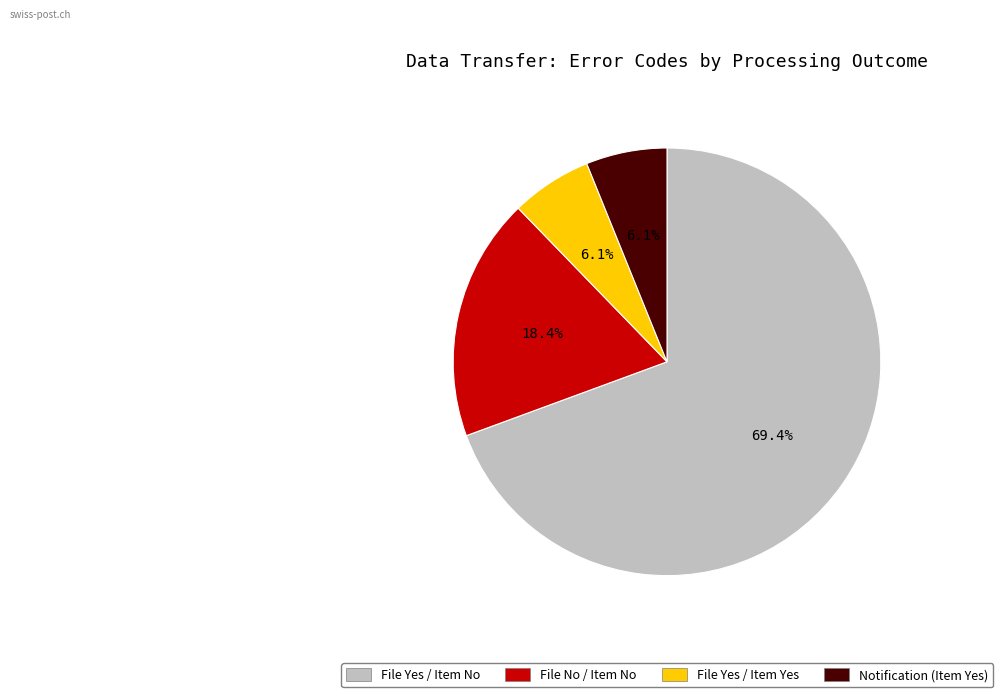

What is the largest slice in the pie chart?

File Yes / Item No